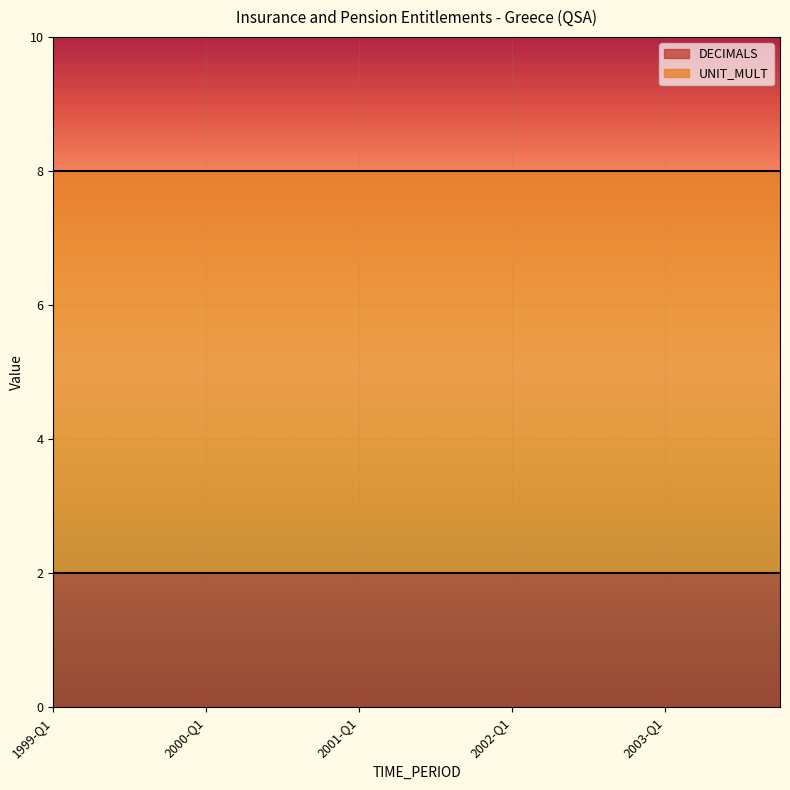

Reading right to left, extract all data points from this chart.

DECIMALS: 2003-Q4=2	2003-Q3=2	2003-Q2=2	2003-Q1=2	2002-Q4=2	2002-Q3=2	2002-Q2=2	2002-Q1=2	2001-Q4=2	2001-Q3=2	2001-Q2=2	2001-Q1=2	2000-Q4=2	2000-Q3=2	2000-Q2=2	2000-Q1=2	1999-Q4=2	1999-Q3=2	1999-Q2=2	1999-Q1=2
UNIT_MULT: 2003-Q4=6	2003-Q3=6	2003-Q2=6	2003-Q1=6	2002-Q4=6	2002-Q3=6	2002-Q2=6	2002-Q1=6	2001-Q4=6	2001-Q3=6	2001-Q2=6	2001-Q1=6	2000-Q4=6	2000-Q3=6	2000-Q2=6	2000-Q1=6	1999-Q4=6	1999-Q3=6	1999-Q2=6	1999-Q1=6